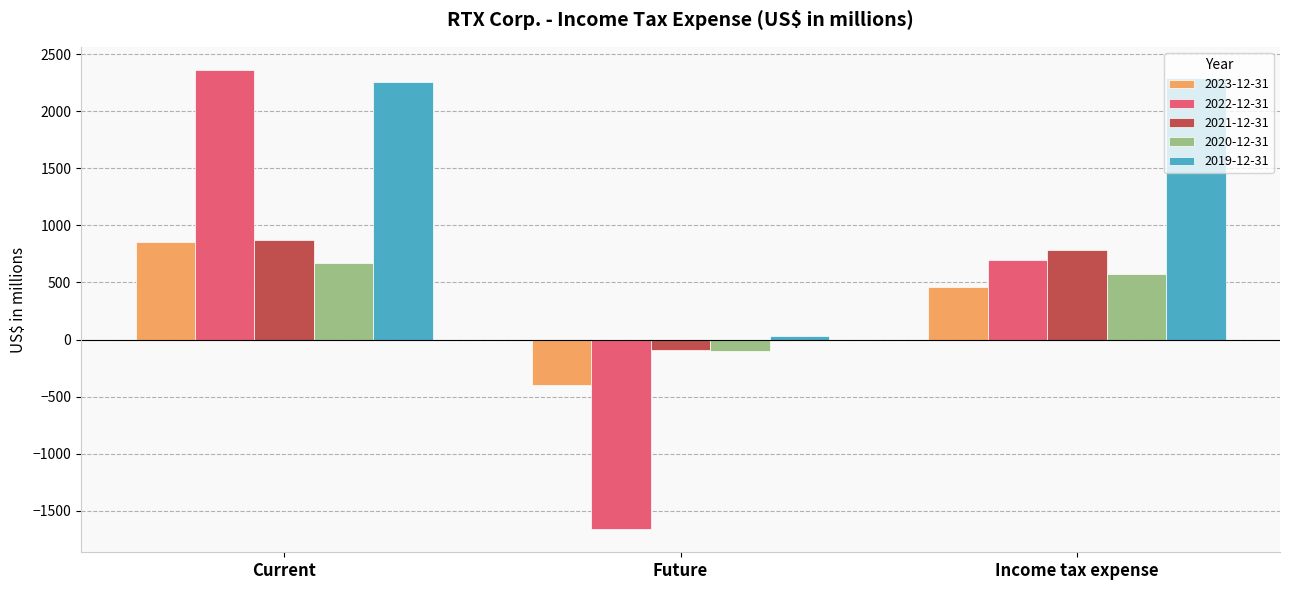

The value of 2021-12-31 at Current is 874. True or false?

True